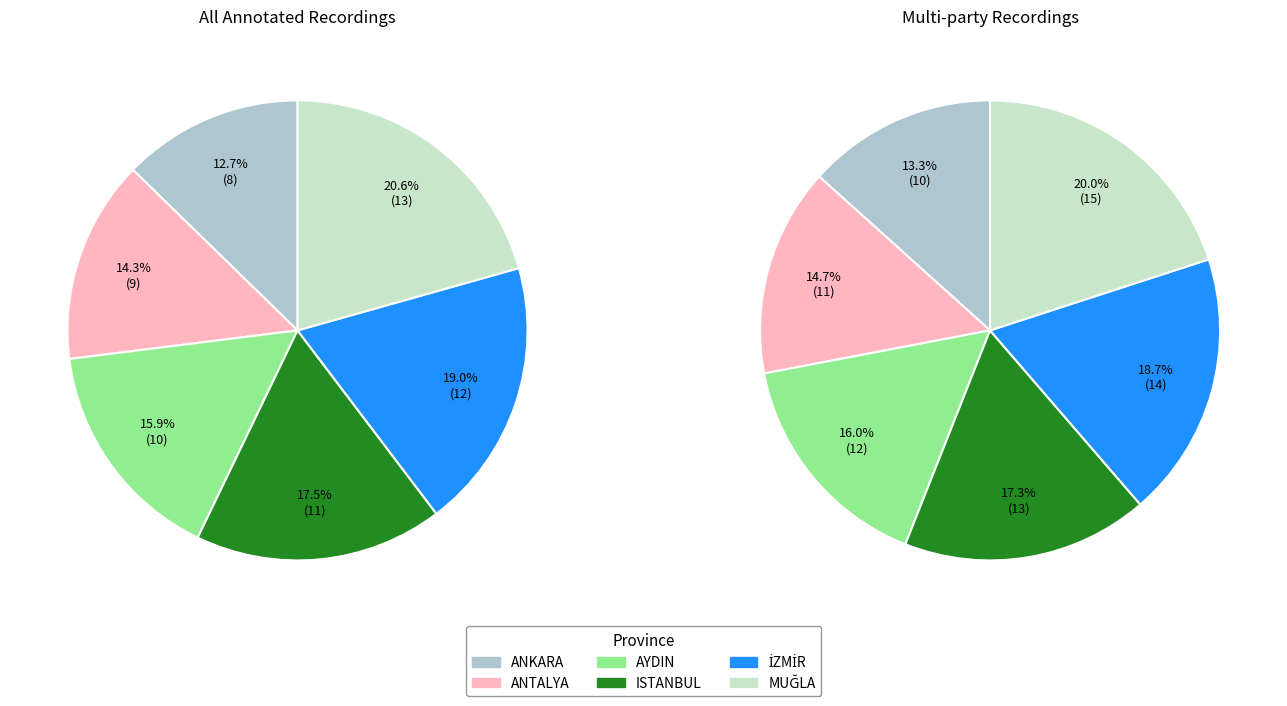

What is the smallest slice in the pie chart?

ANKARA